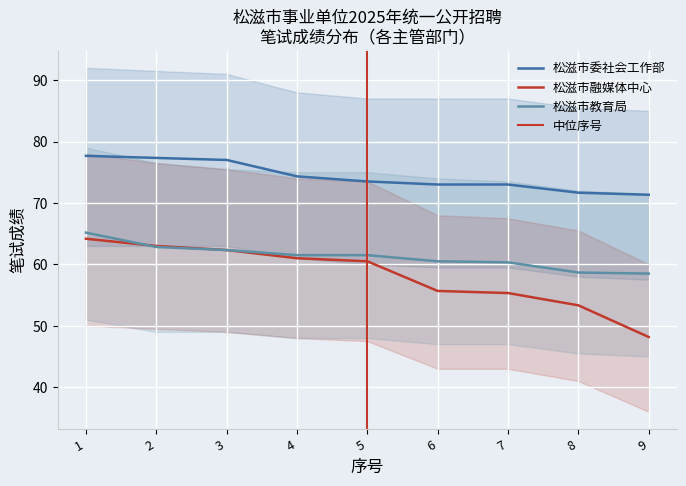

What is the value of the 松滋市融媒体中心 point at the 8th from the left?

53.3